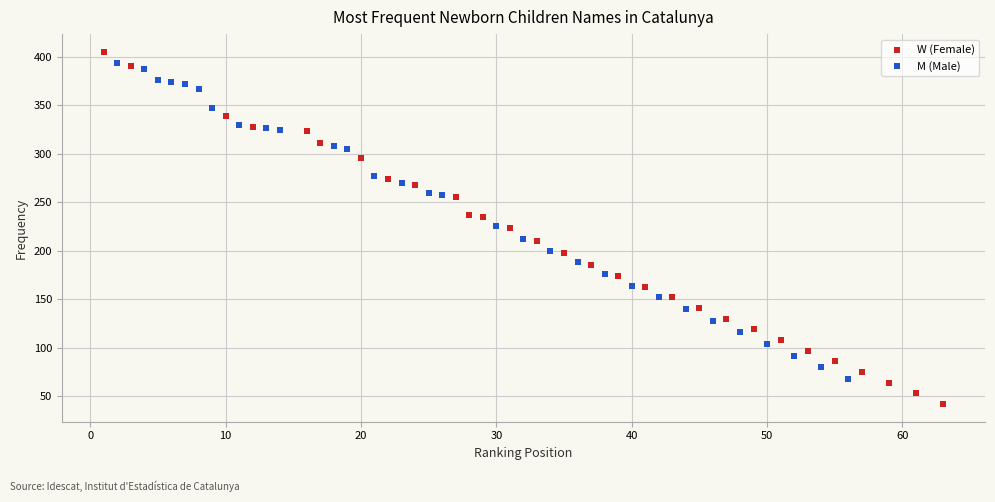

Which series has the widest spread of Y values?

W (Female)